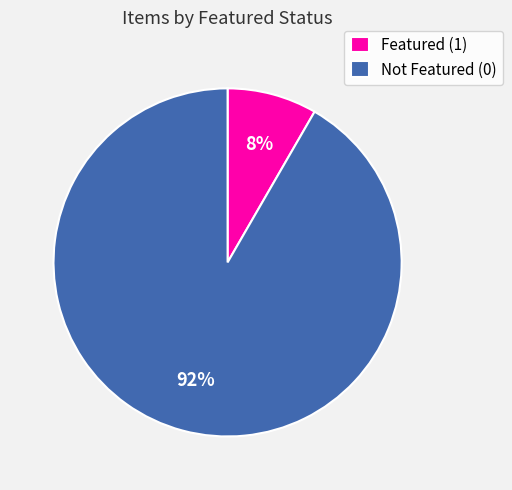

Combined, do Featured (1) and Not Featured (0) account for over 50%?

Yes